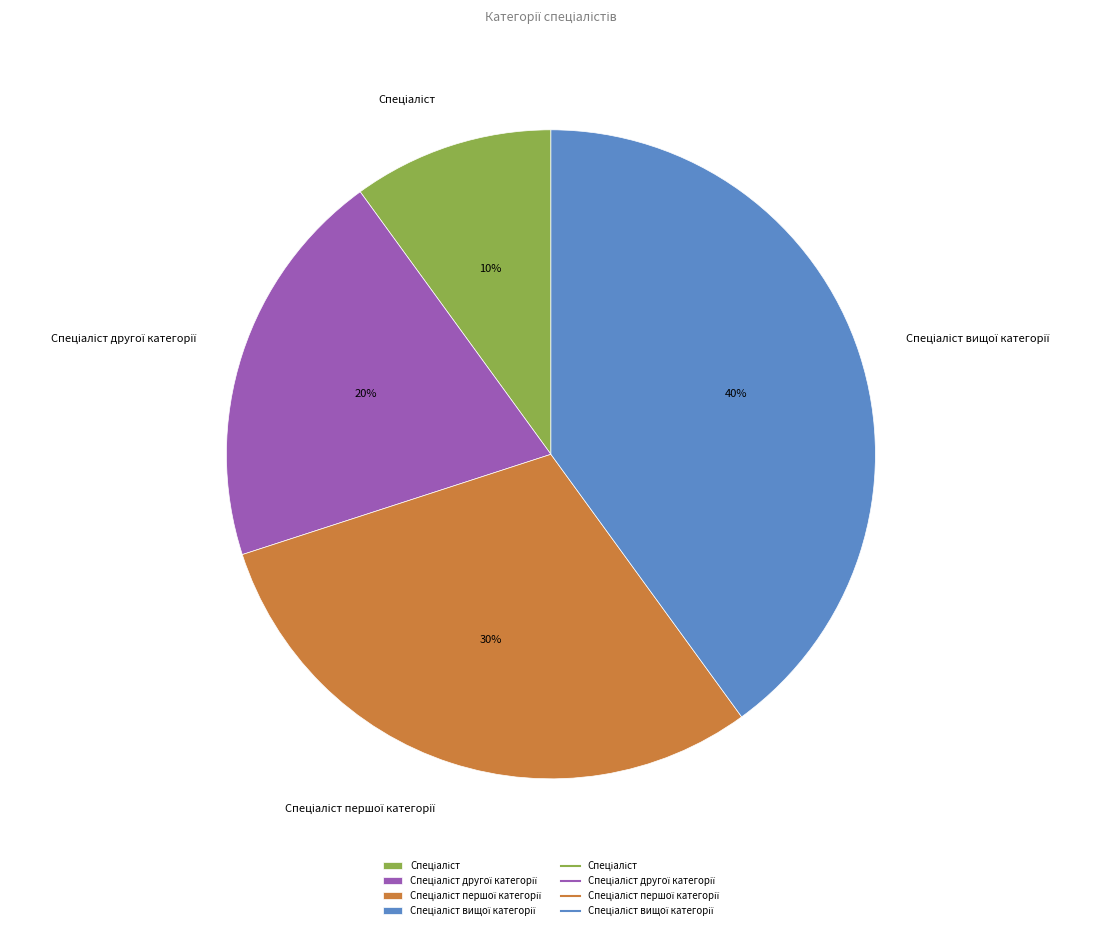

Is there a majority slice in this chart?

No